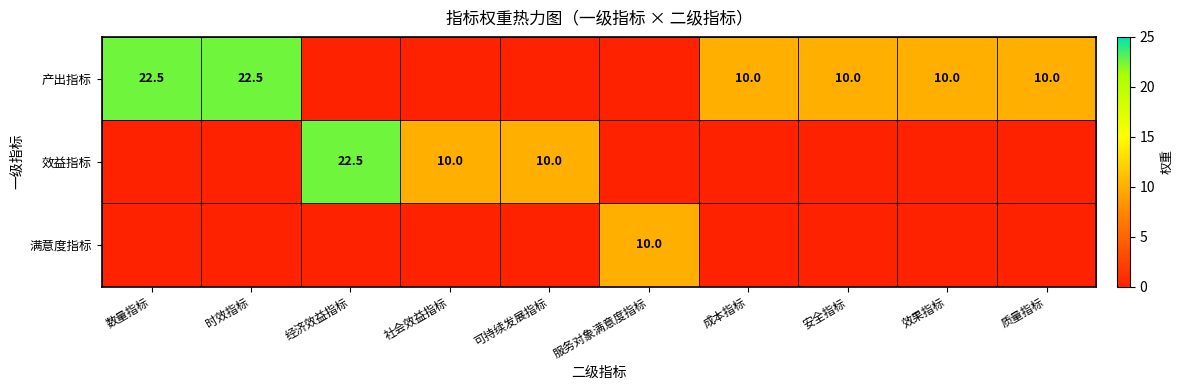

The 产出指标 series shows 10.0 at 效果指标. True or false?

True